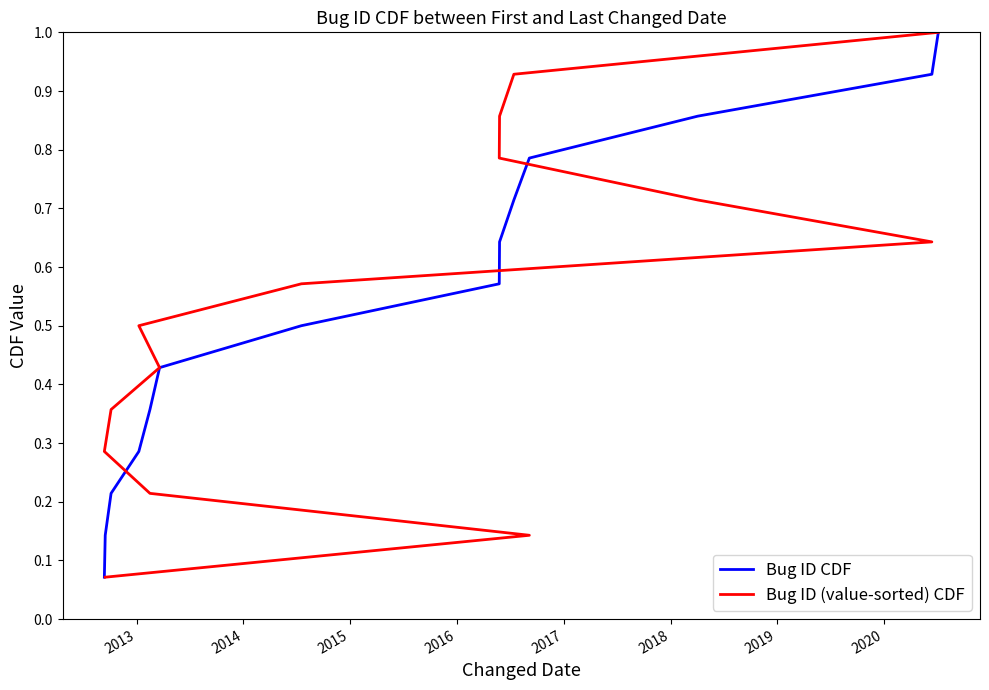

How many lines are shown in the chart?

2